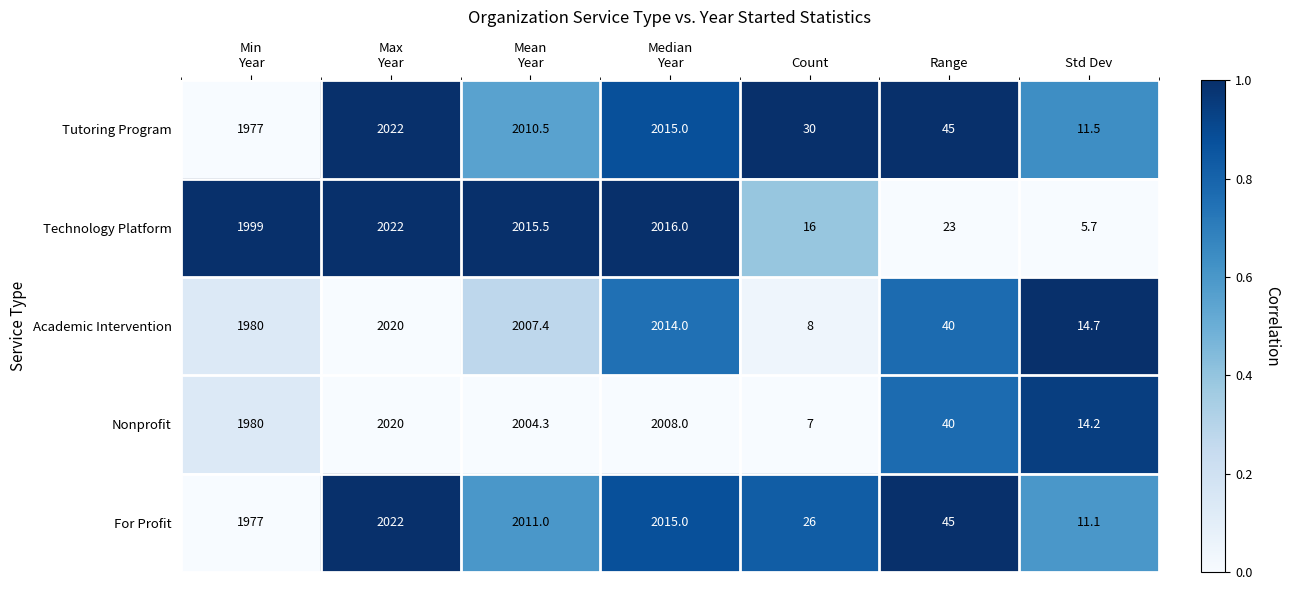

What is the difference between the highest and lowest values at Min
Year?

22.0